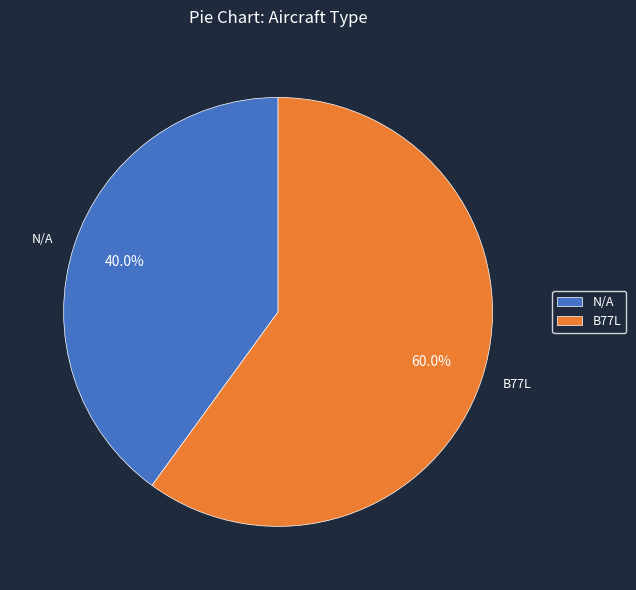

Count the number of slices in the pie.

2